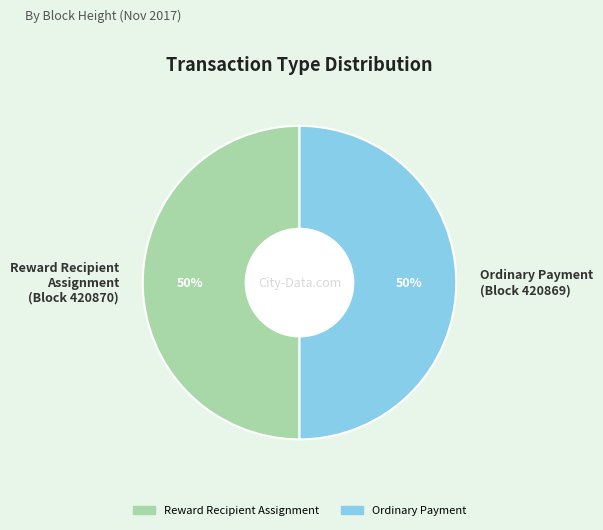

To the nearest percent, what portion does Ordinary Payment (Block 420869) represent?

50%